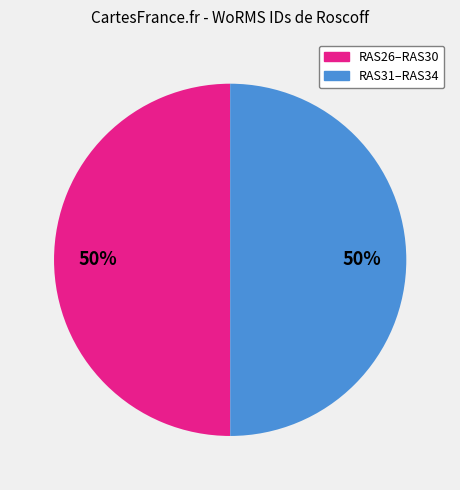

To the nearest percent, what is the average slice percentage?

50%